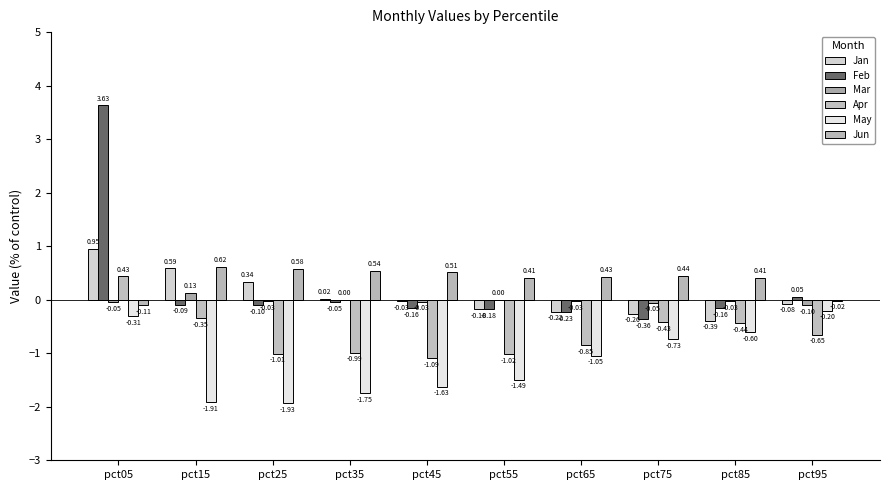

Between pct05 and pct45, which series saw the biggest shift?

Feb